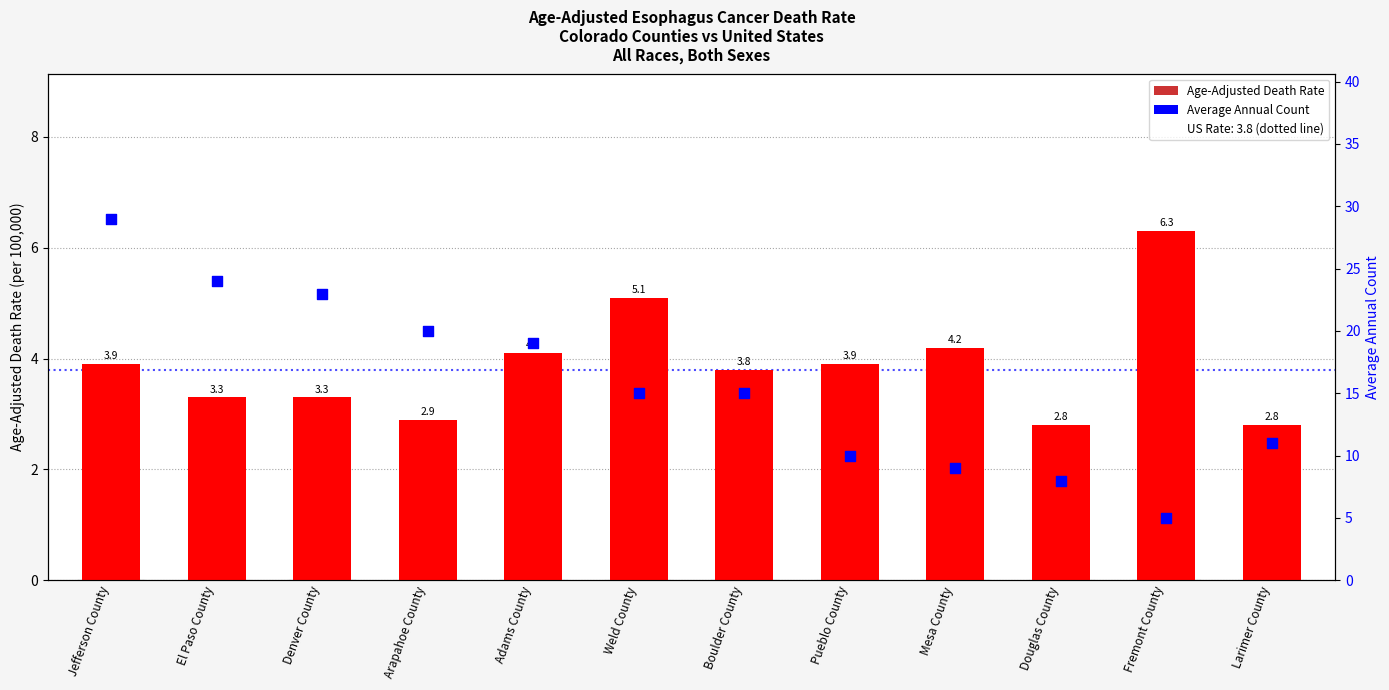

Which series has the largest Y range (max minus min)?

Average Annual Count